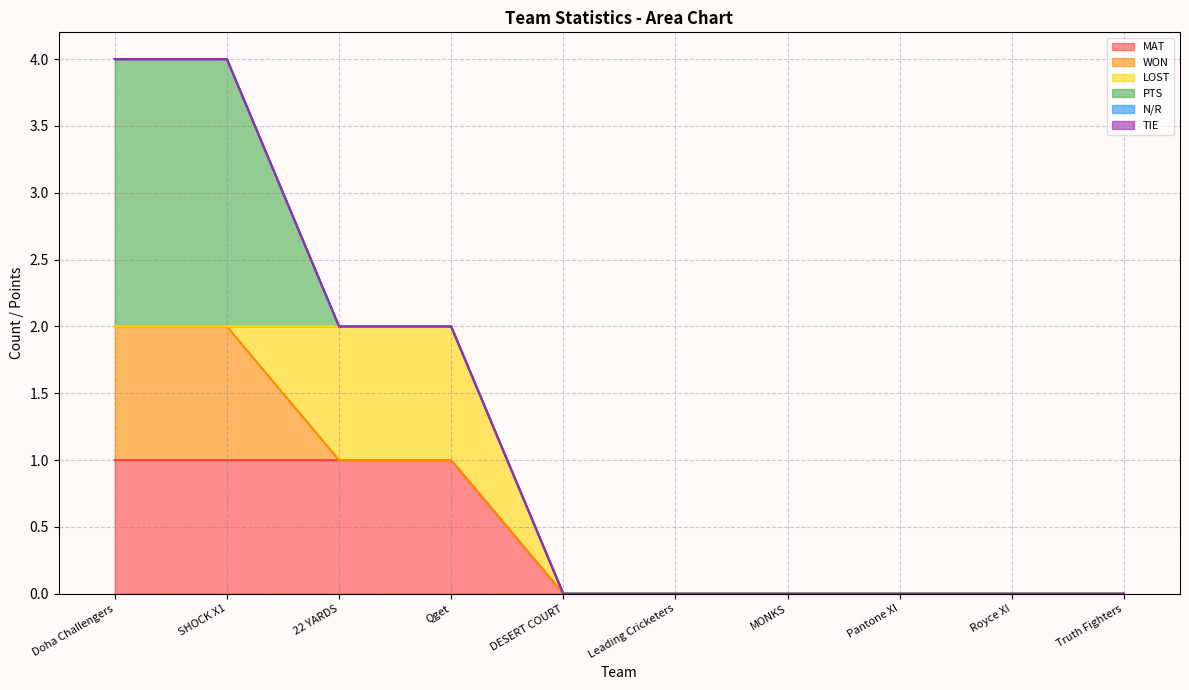

What is the label of the 3rd point from the left?

22 YARDS